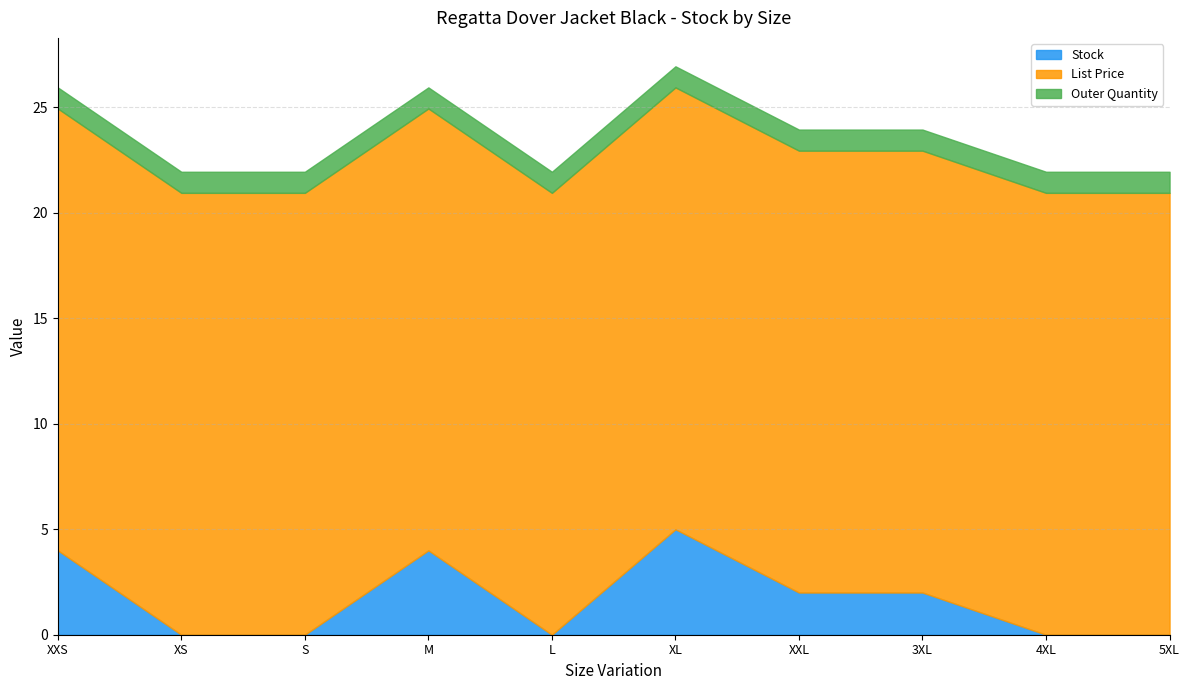

What is the highest value of the List Price series?

20.9